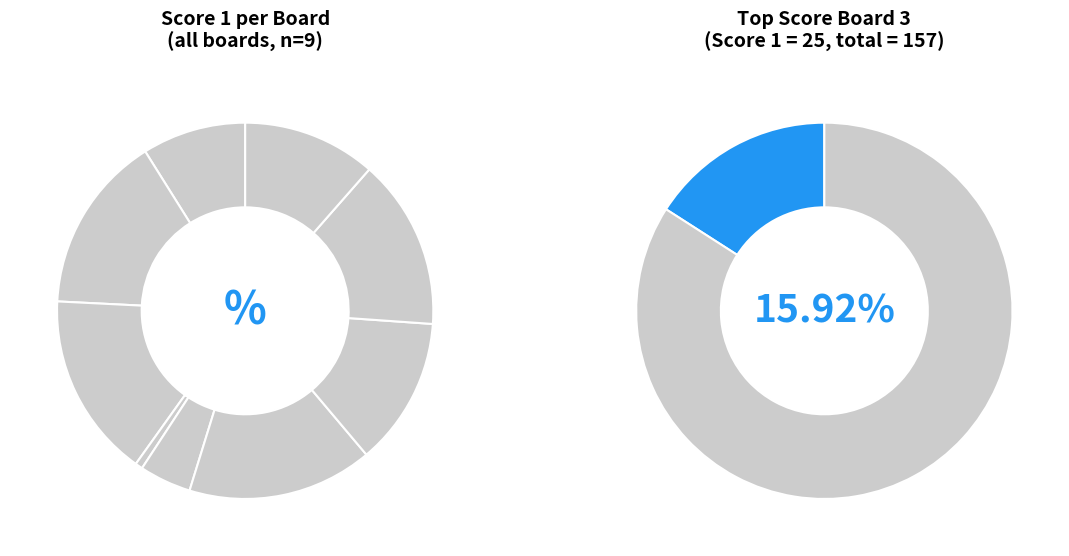

To the nearest percent, what is the combined percentage of 6 and 3?

32%